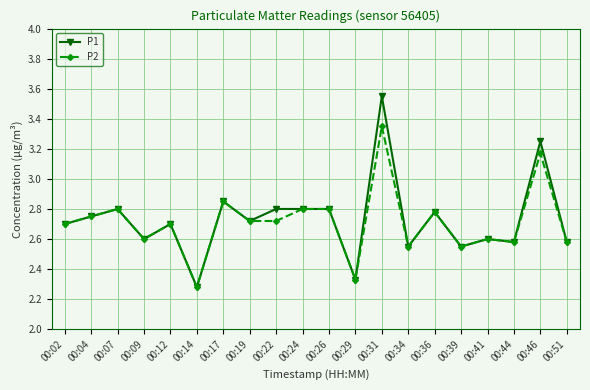

What is the value of the P2 point at the 5th from the left?

2.7